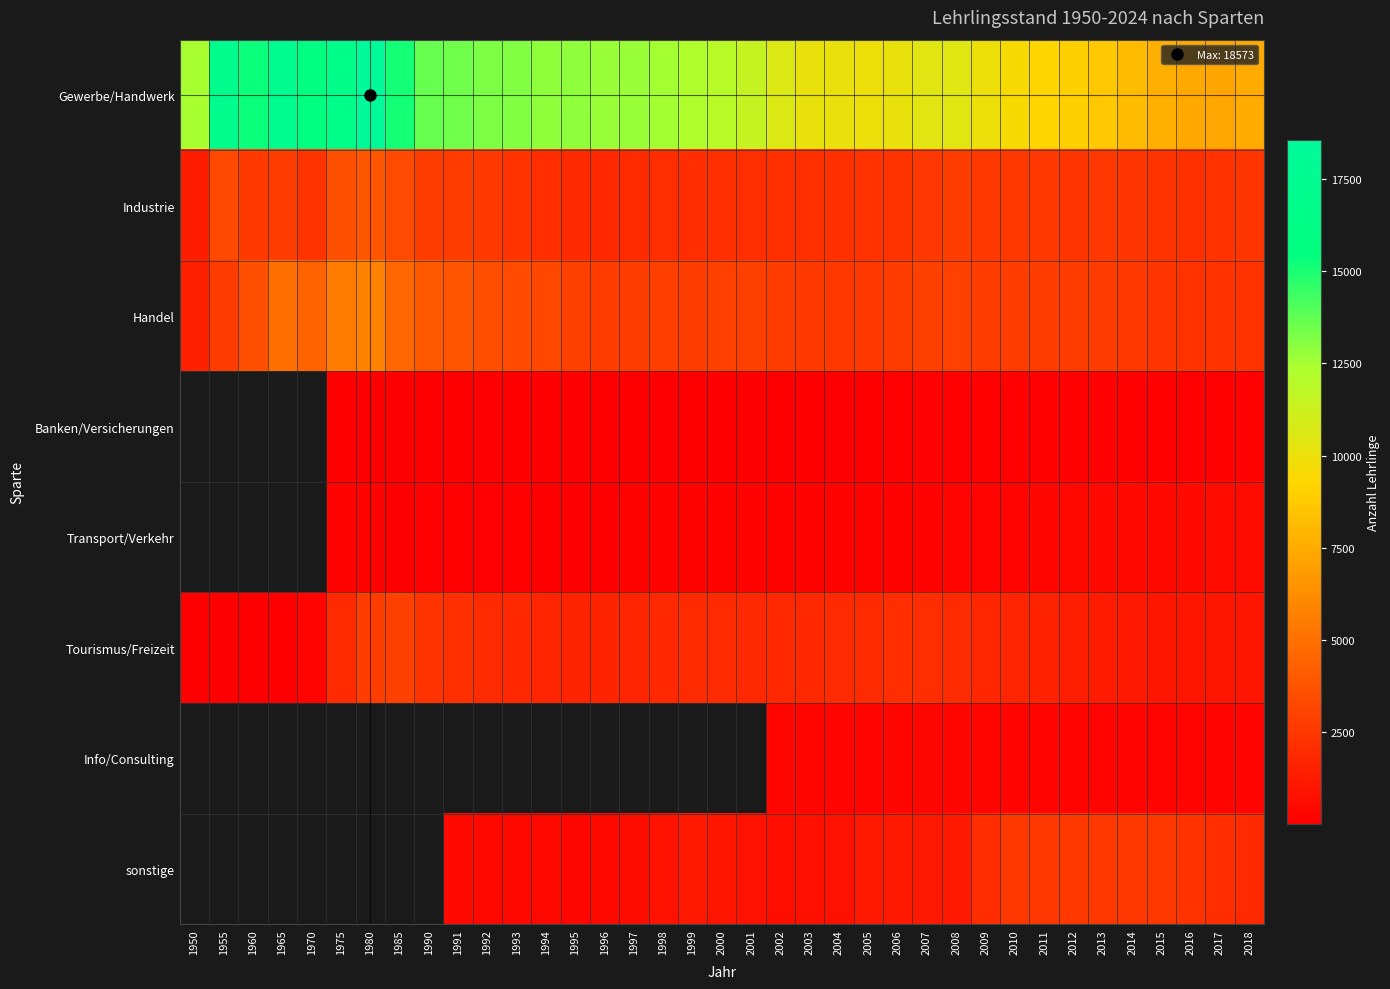

Which series has the widest spread of values?

Gewerbe/Handwerk